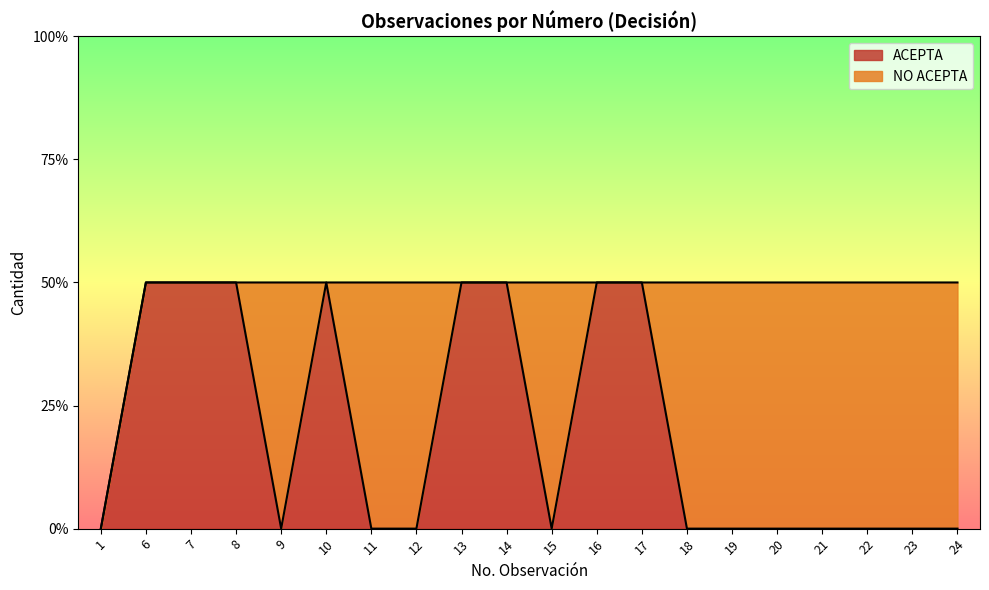

The value at 23 is 0. True or false?

False